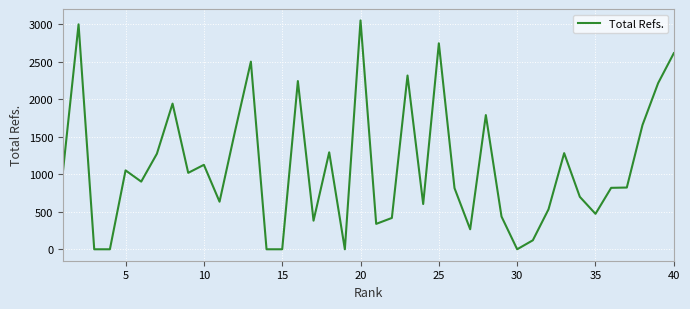

What is the sum of all values?

44044